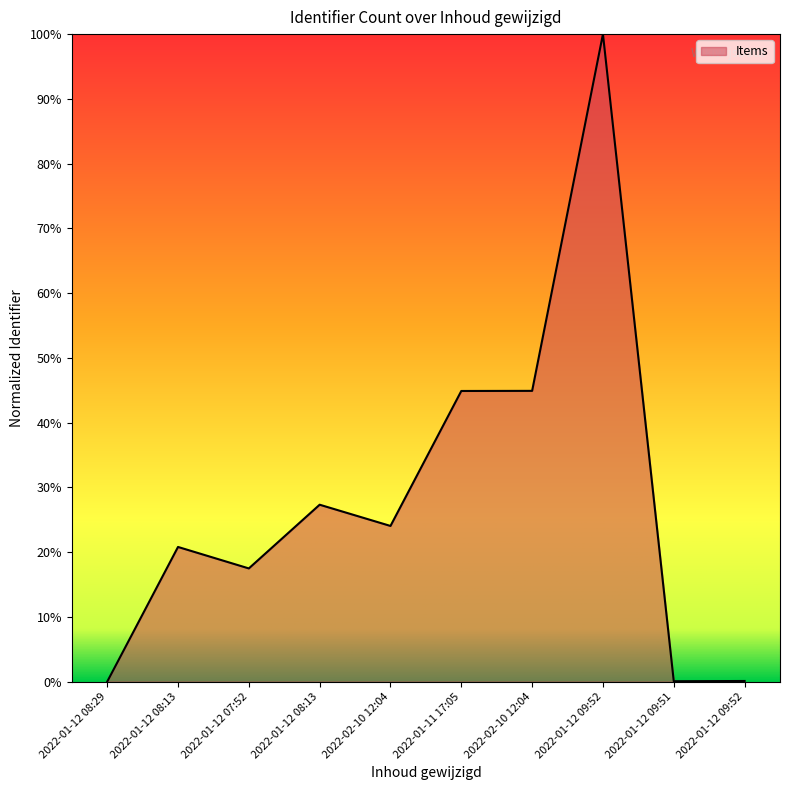

List the labels in order of value, smallest first.

2022-01-12 08:29, 2022-01-12 09:51, 2022-01-12 09:52, 2022-01-12 07:52, 2022-01-12 08:13, 2022-02-10 12:04, 2022-01-12 08:13, 2022-01-11 17:05, 2022-02-10 12:04, 2022-01-12 09:52